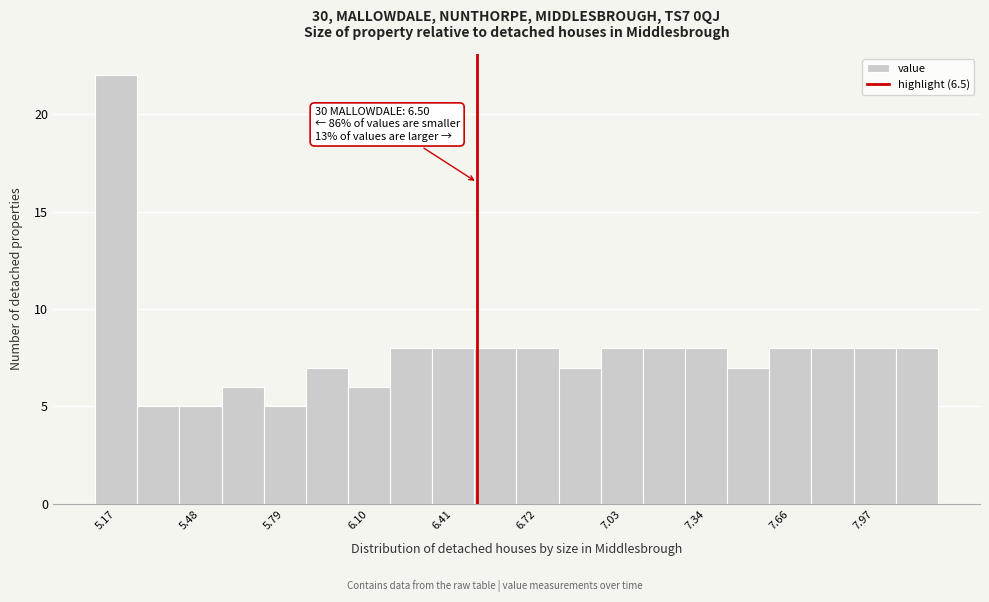

Around what value on the x-axis is the tallest bar? Give the approximate position of its centre, as read against the axis.

5.15